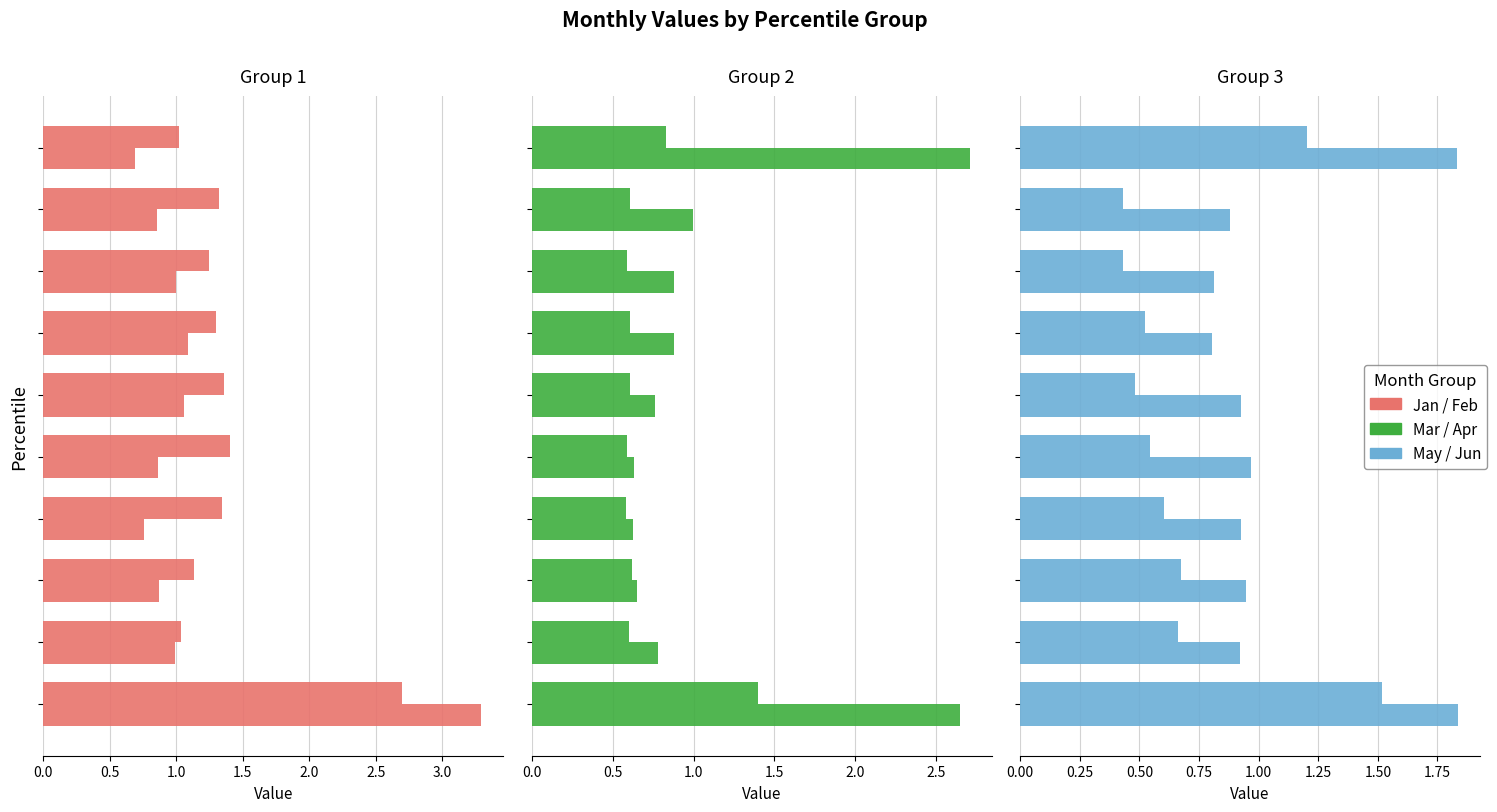

At how many categories does at least one series exceed 1?

10